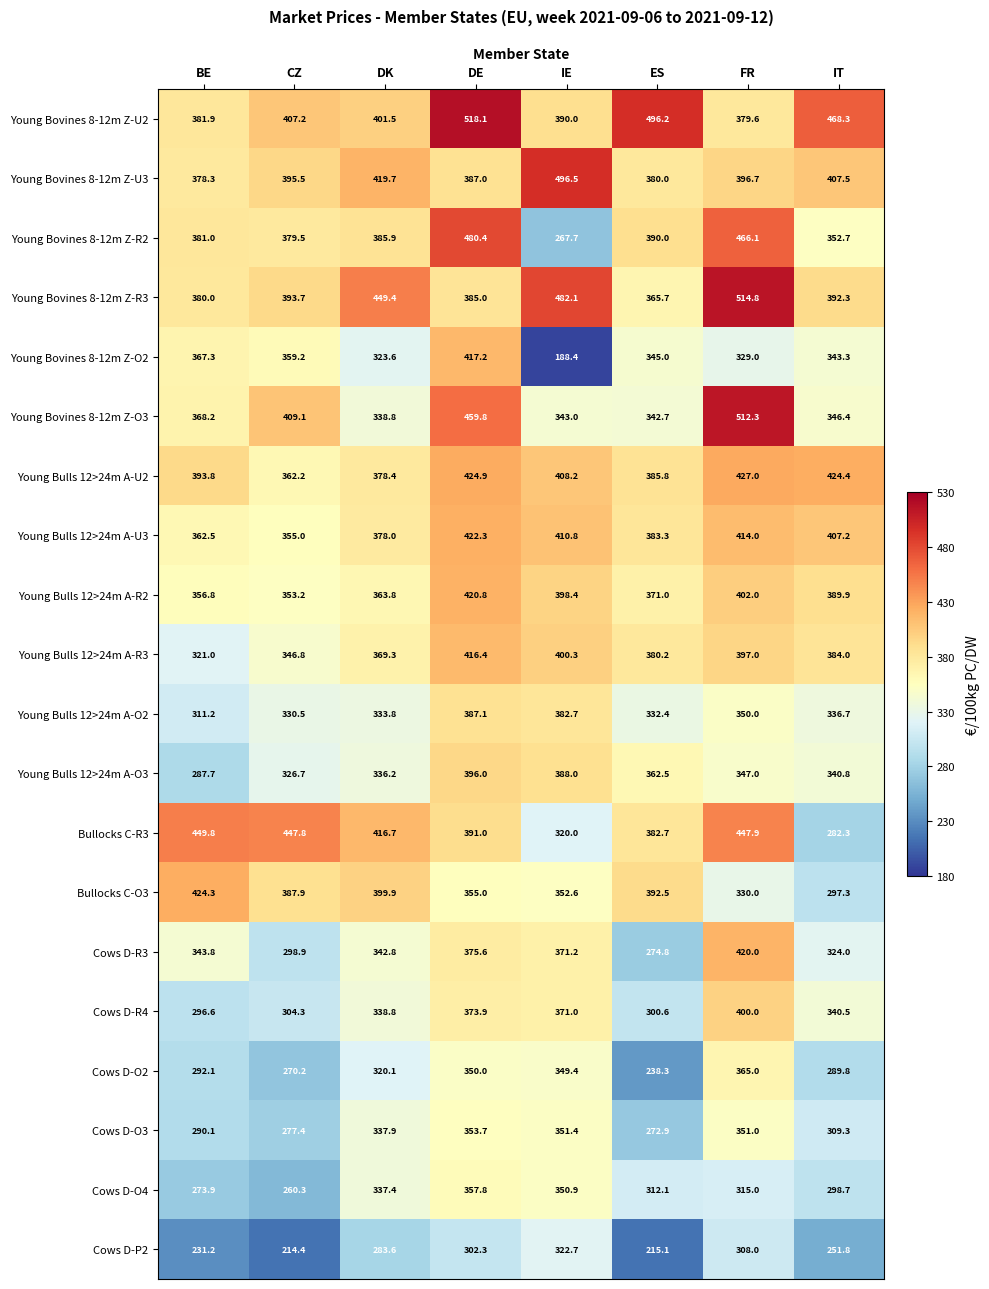

What is the average value of the Young Bovines 8-12m Z-O3 series?

390.0